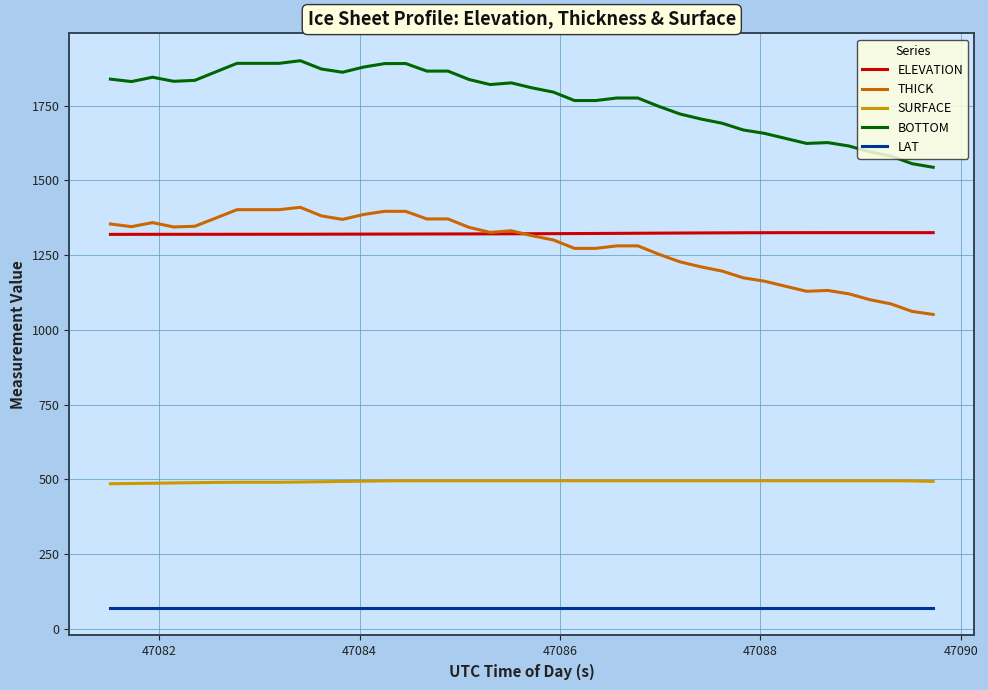

List the series in order of their peak value, lowest first.

LAT, SURFACE, ELEVATION, THICK, BOTTOM